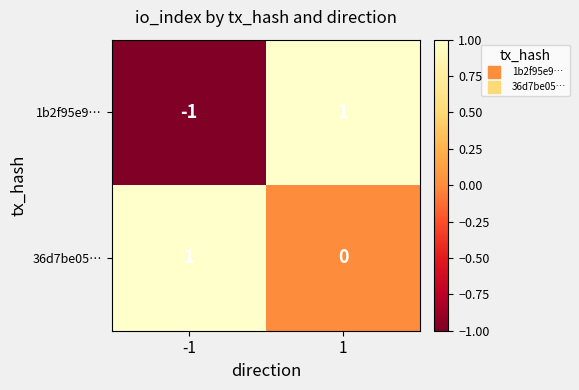

Rank the series by their average value, from highest to lowest.

36d7be05…, 1b2f95e9…